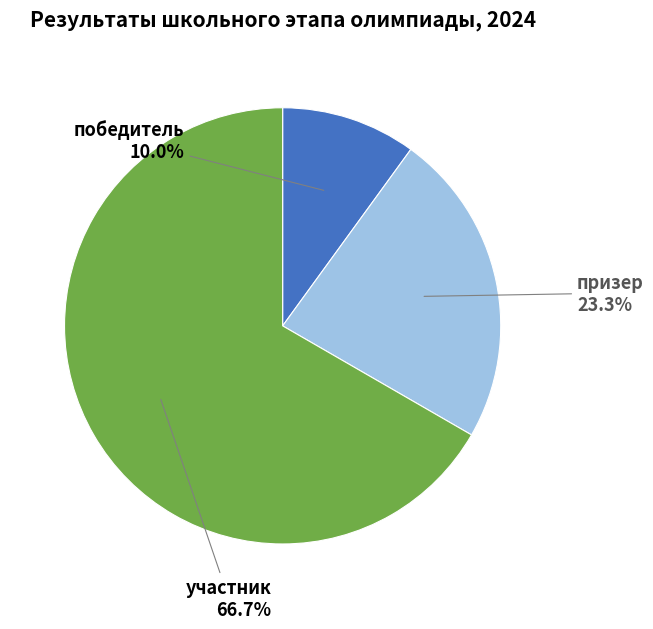

Is there any slice that represents more than half of the pie?

Yes